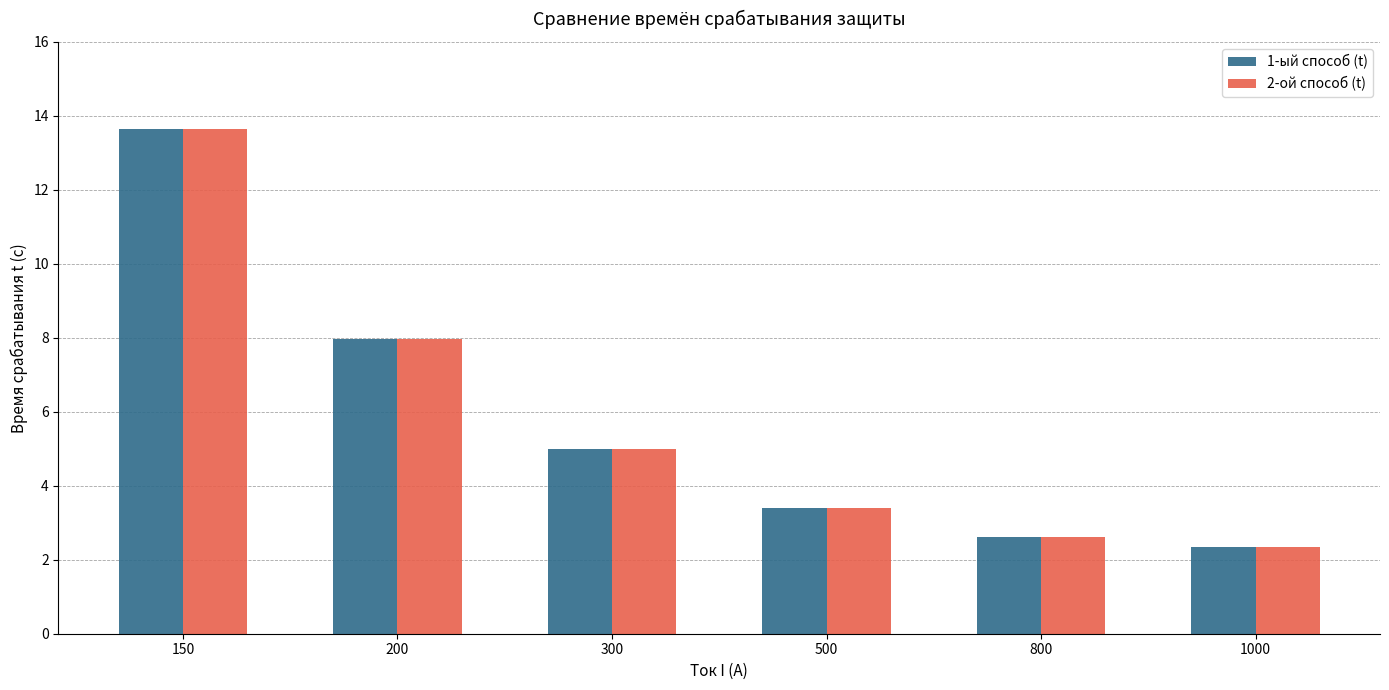

What is the total value across all series at 500?

6.8